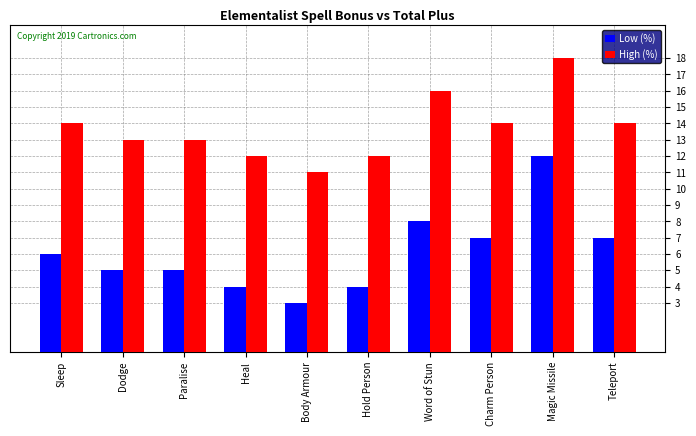

Rank the series at Magic Missile from highest to lowest value.

High (%), Low (%)